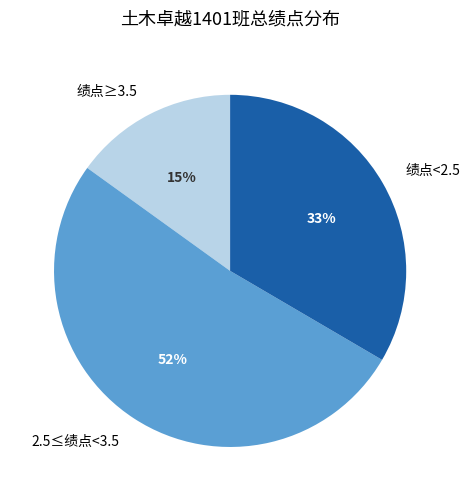

Count the number of slices in the pie.

3